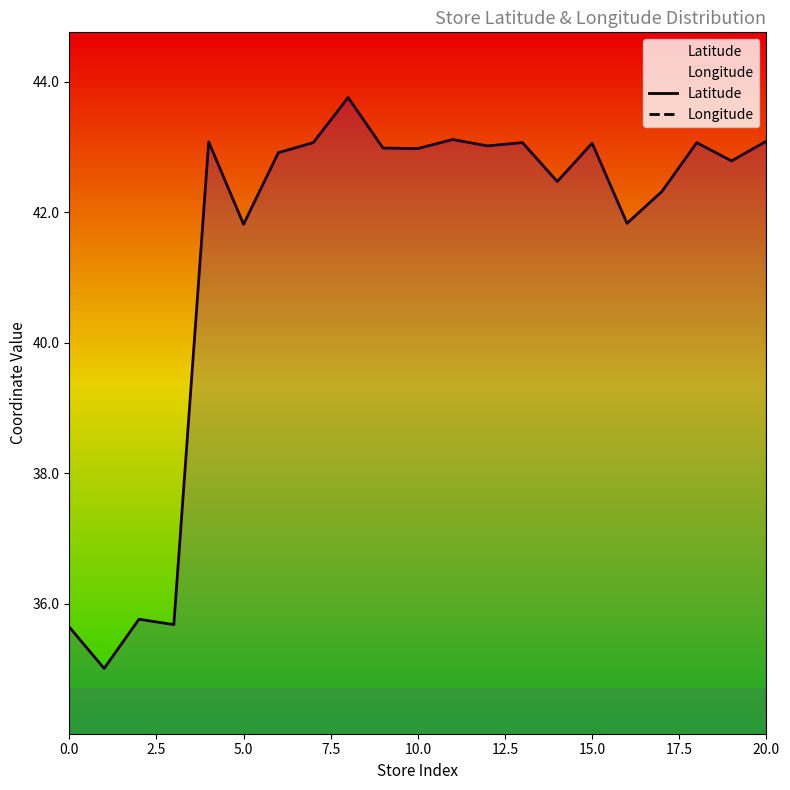

What is the sum of the Latitude values at 20 and 15.0?

86.0